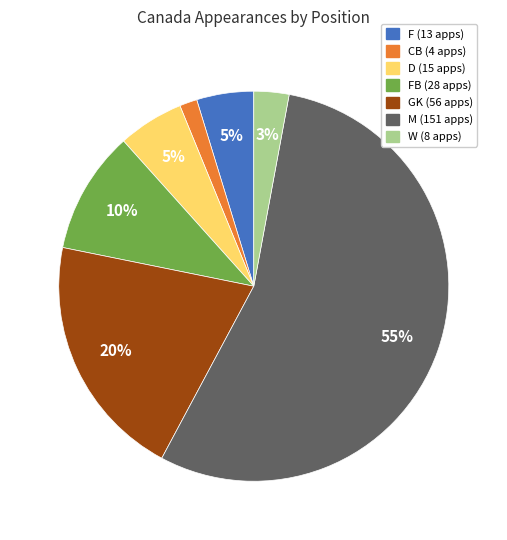

To the nearest percent, what is the average slice percentage?

14%